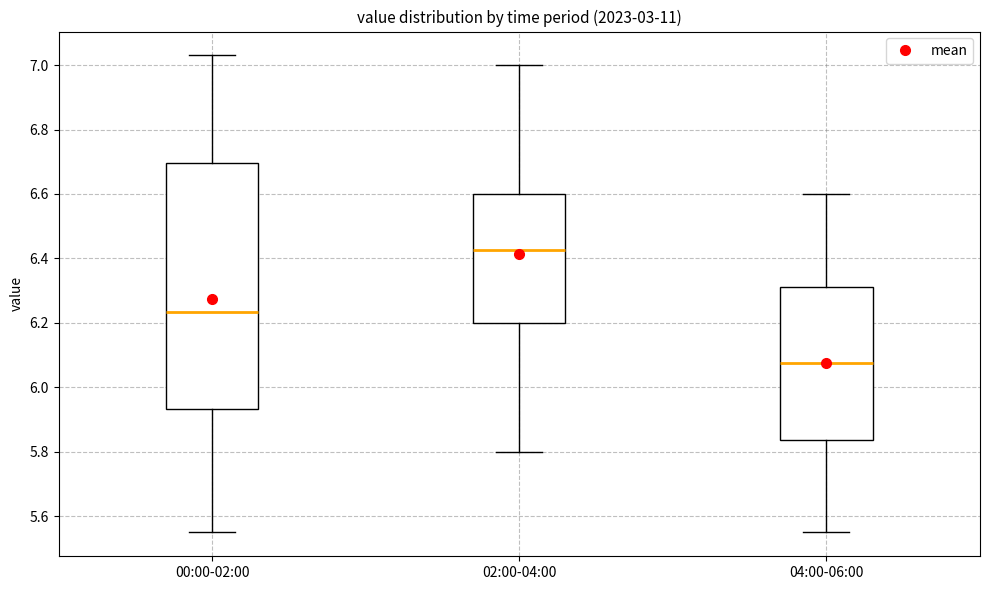

Which box has the highest median line?

02:00-04:00